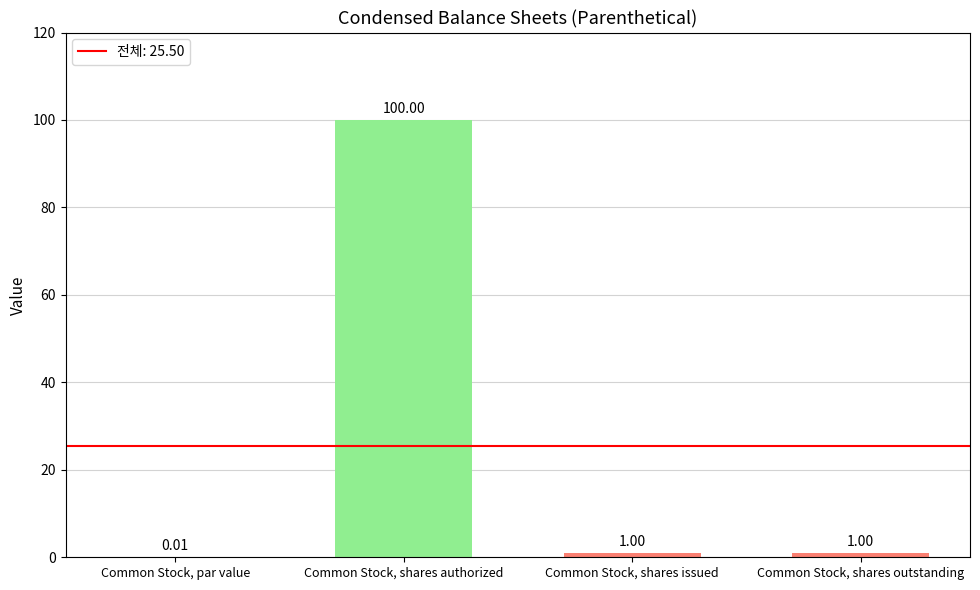

What is the average value?

25.5